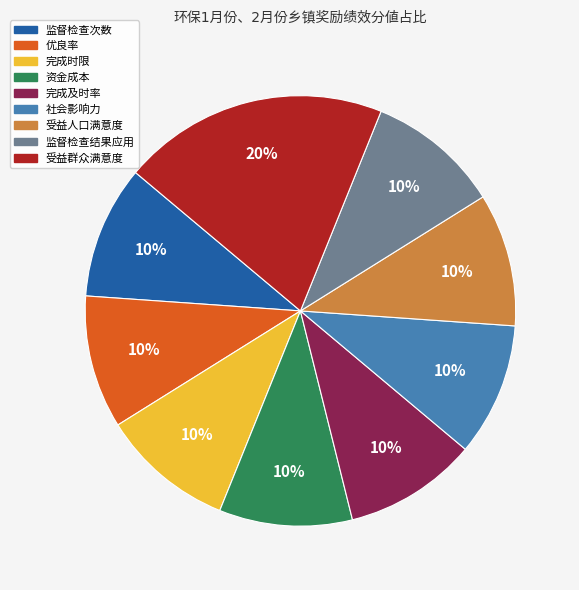

To the nearest percent, what percentage of the pie is 监督检查次数?

10%